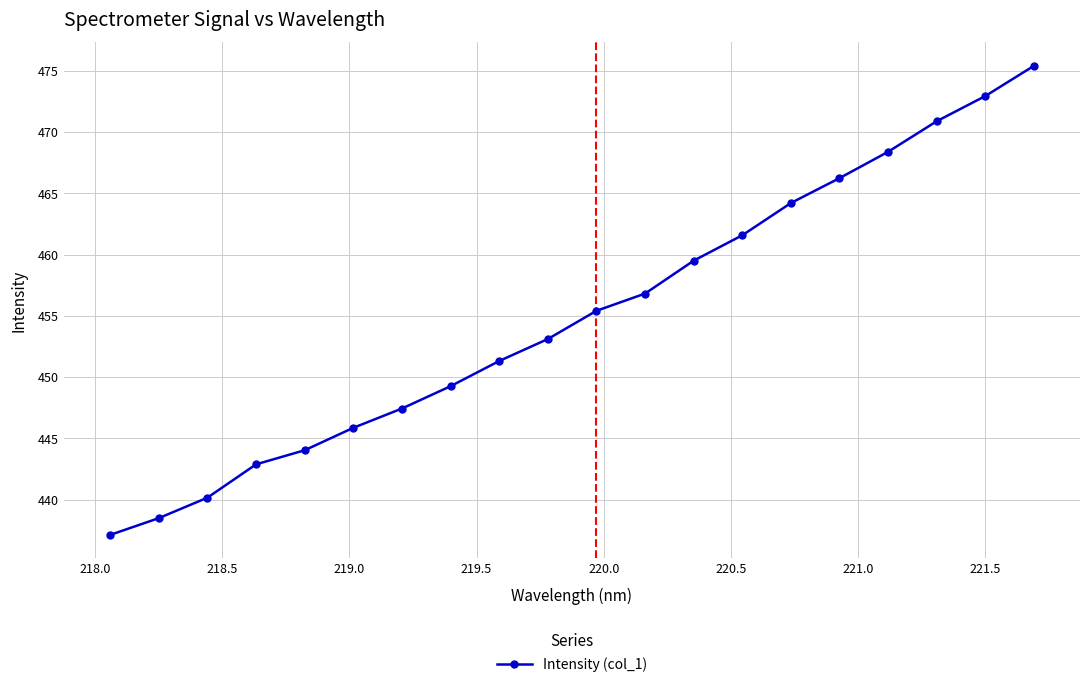

What is the sum of all values?

9101.1